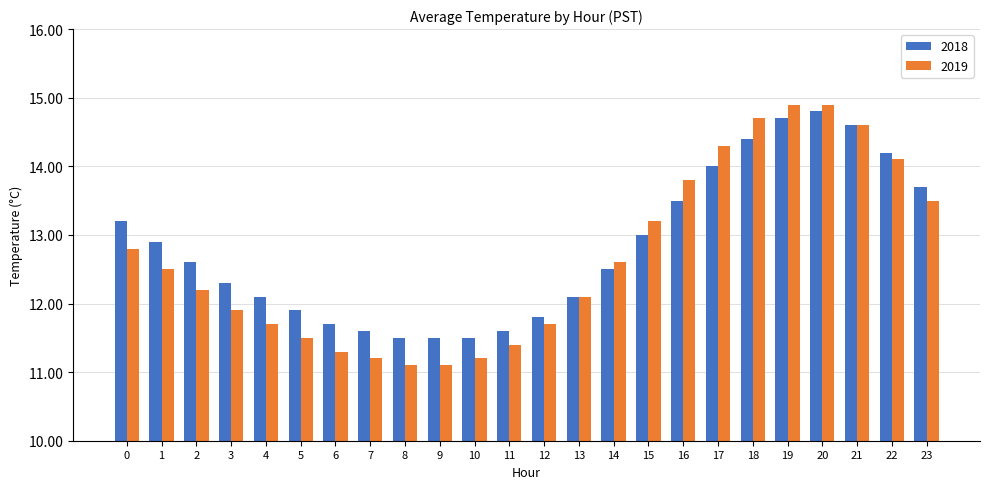

Reading left to right, extract all data points from this chart.

2018: 0=13.2	1=12.9	2=12.6	3=12.3	4=12.1	5=11.9	6=11.7	7=11.6	8=11.5	9=11.5	10=11.5	11=11.6	12=11.8	13=12.1	14=12.5	15=13.0	16=13.5	17=14.0	18=14.4	19=14.7	20=14.8	21=14.6	22=14.2	23=13.7
2019: 0=12.8	1=12.5	2=12.2	3=11.9	4=11.7	5=11.5	6=11.3	7=11.2	8=11.1	9=11.1	10=11.2	11=11.4	12=11.7	13=12.1	14=12.6	15=13.2	16=13.8	17=14.3	18=14.7	19=14.9	20=14.9	21=14.6	22=14.1	23=13.5